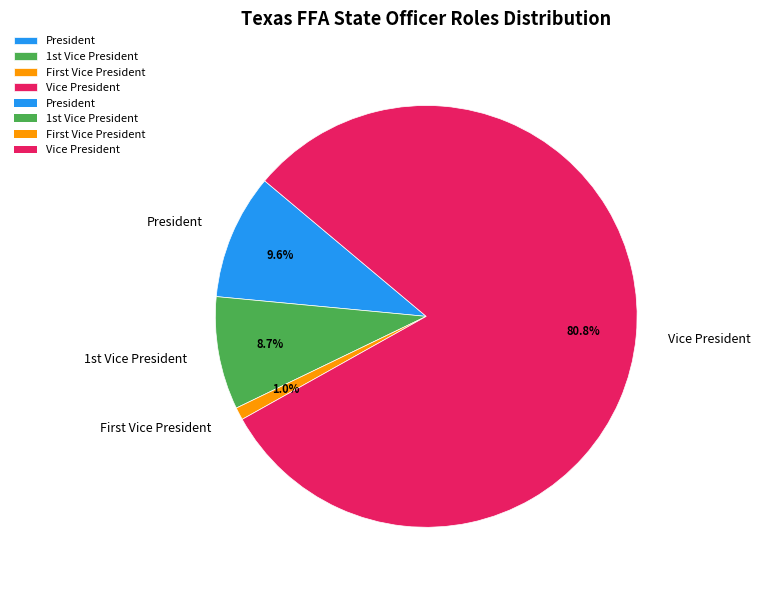

How much of the chart is everything except President?

90.4%